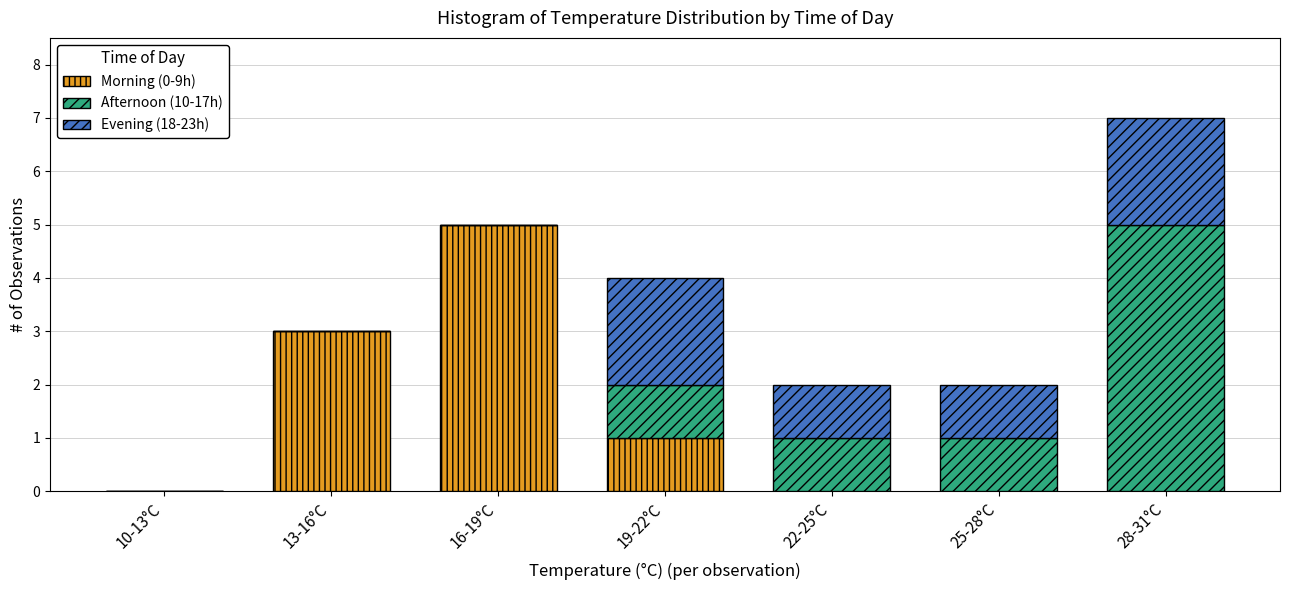

Reading right to left, transcribe the values for Morning (0-9h).

28-31°C=0	25-28°C=0	22-25°C=0	19-22°C=1	16-19°C=5	13-16°C=3	10-13°C=0